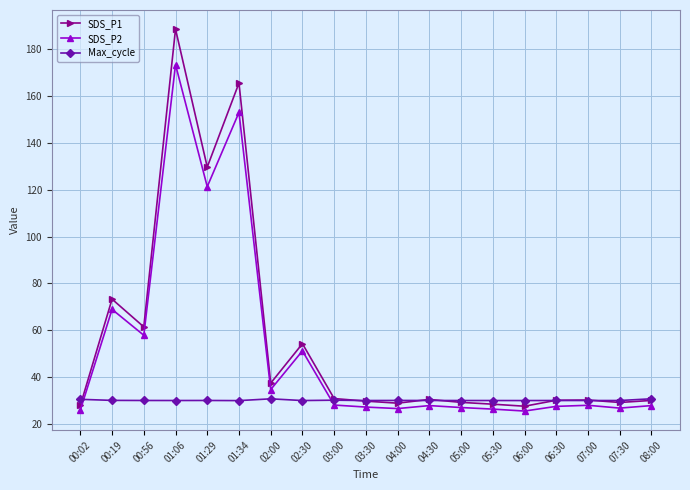

What is the maximum value for Max_cycle?

30.8